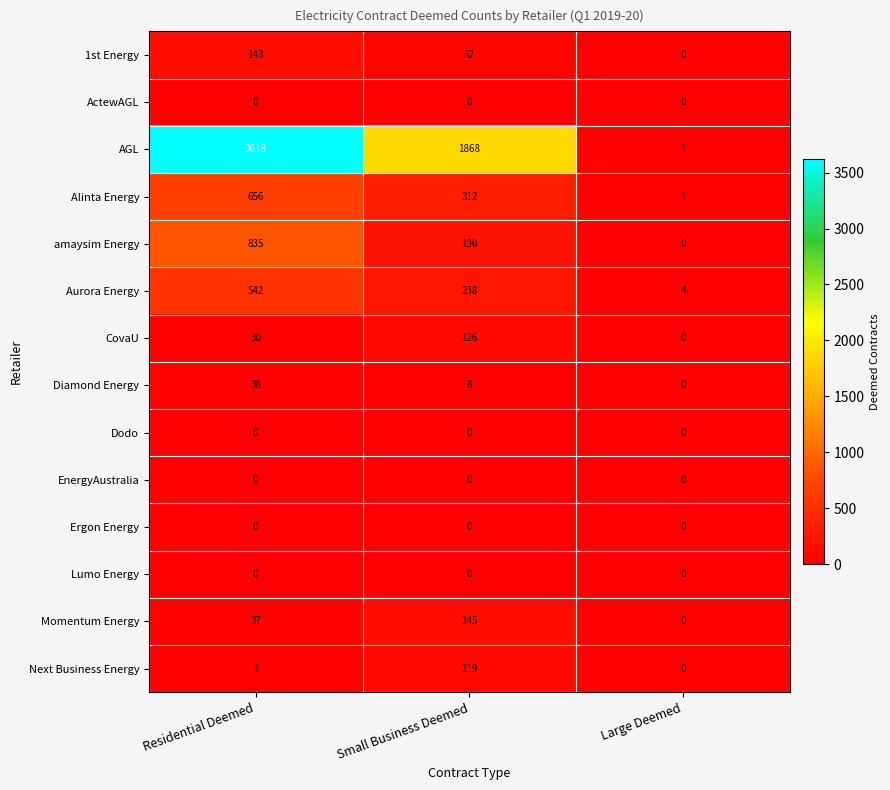

Rank the categories by 1st Energy value from highest to lowest.

Residential Deemed, Small Business Deemed, Large Deemed